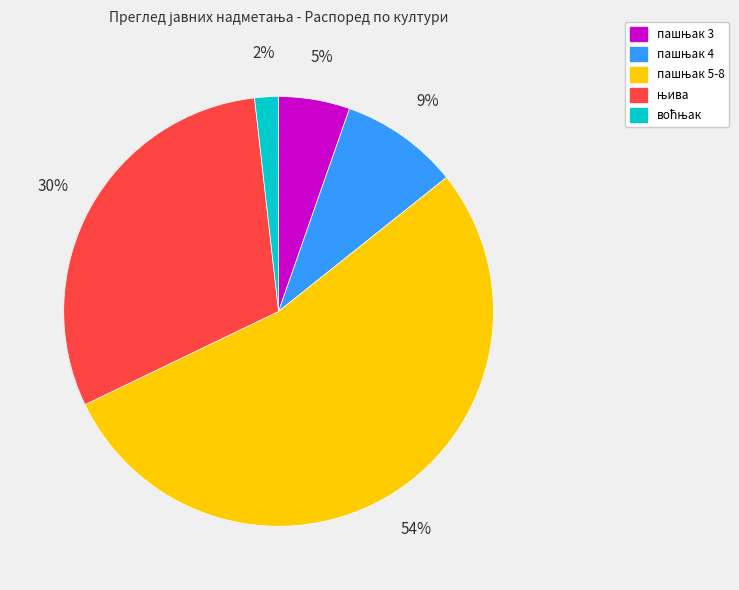

To the nearest percent, what is the difference between the largest and smallest slice percentages?

52%